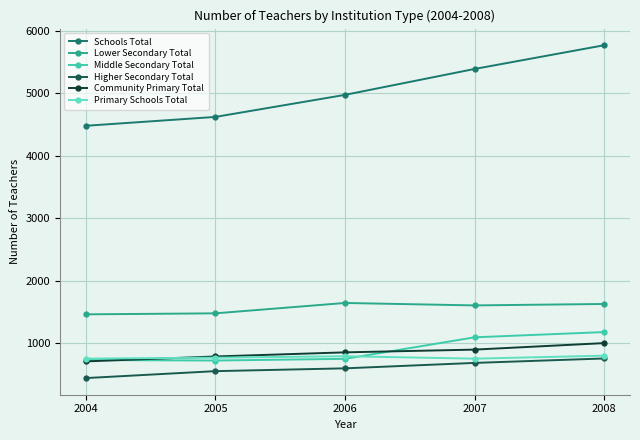

What is the difference between the highest and lowest values at 2004?

4041